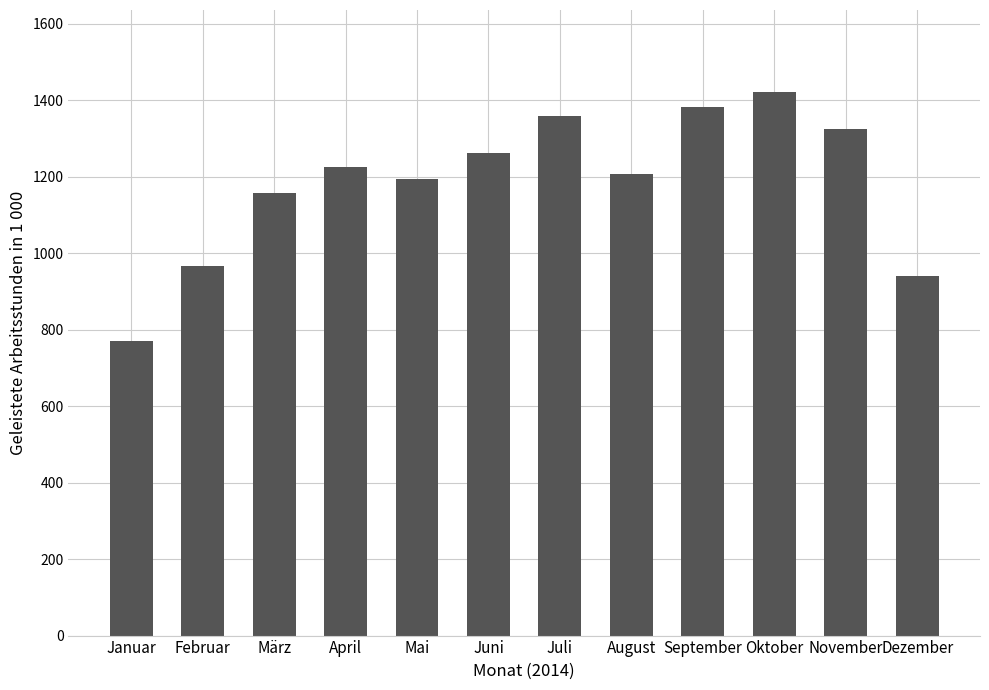

What is the approximate value at November, to the nearest 100?

1300